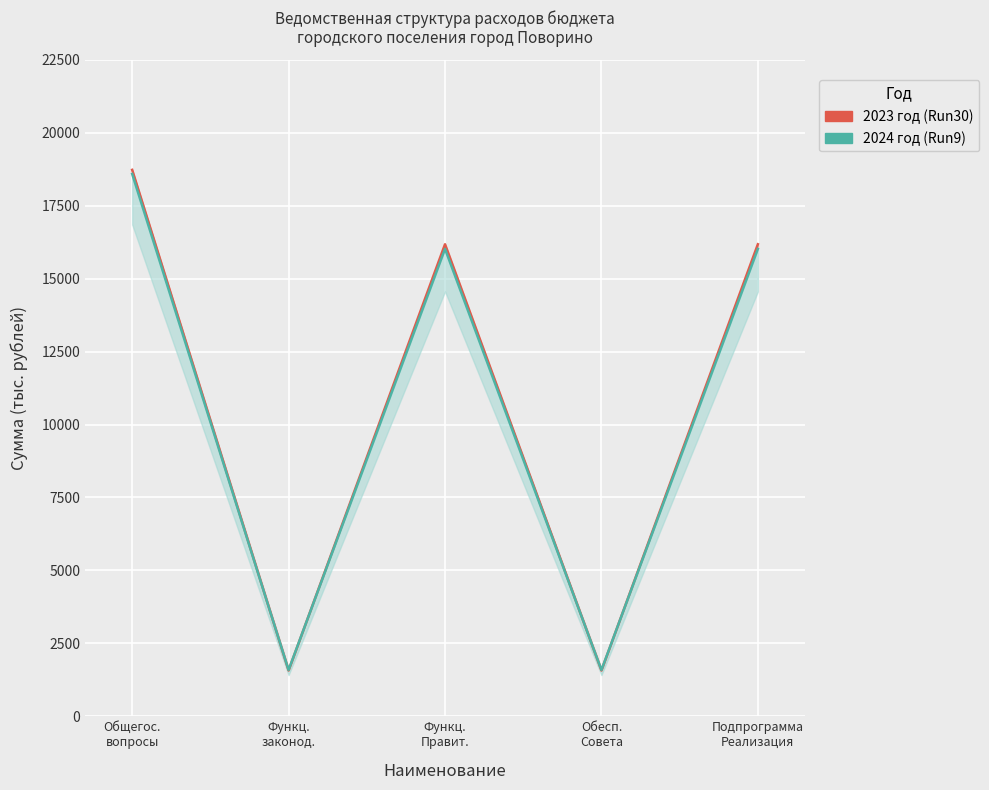

Reading left to right, extract all data points from this chart.

2023 год (Run30): 18733.2	1568.5	16182.5	1568.5	16182.5
2024 год (Run9): 18593.6	1587.0	16024.4	1587.0	16024.4